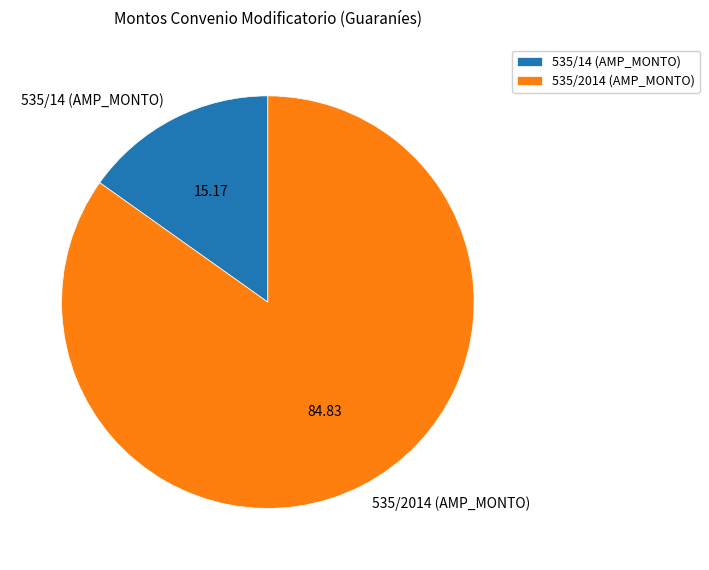

Do 535/14 (AMP_MONTO) and 535/2014 (AMP_MONTO) together represent more than half of the pie?

Yes